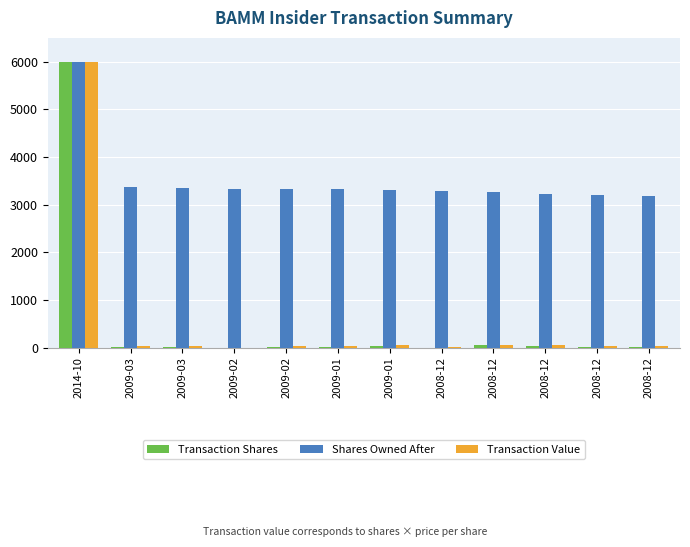

How many data points does each series have?

12